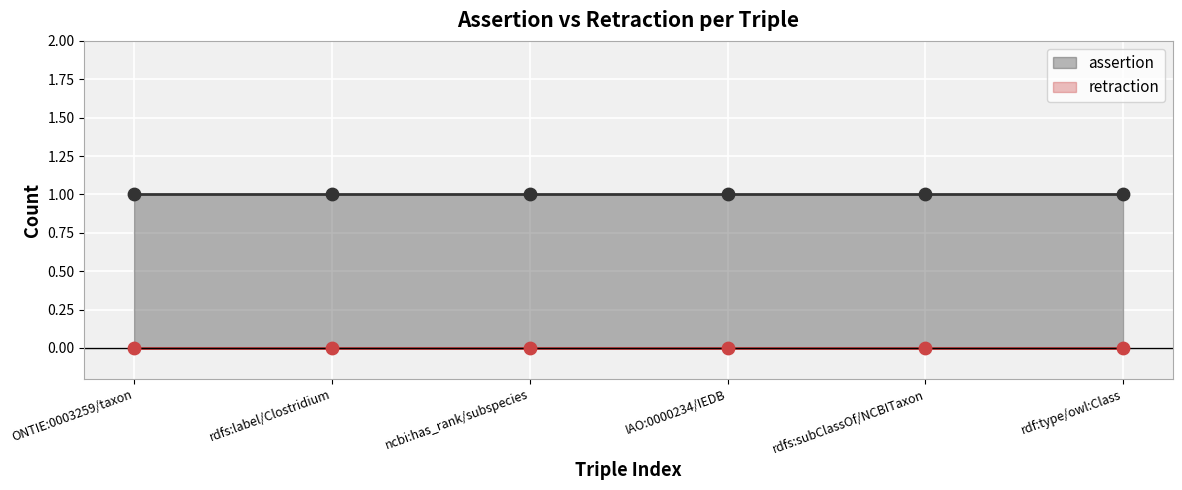

Which series has the largest Y range (max minus min)?

assertion